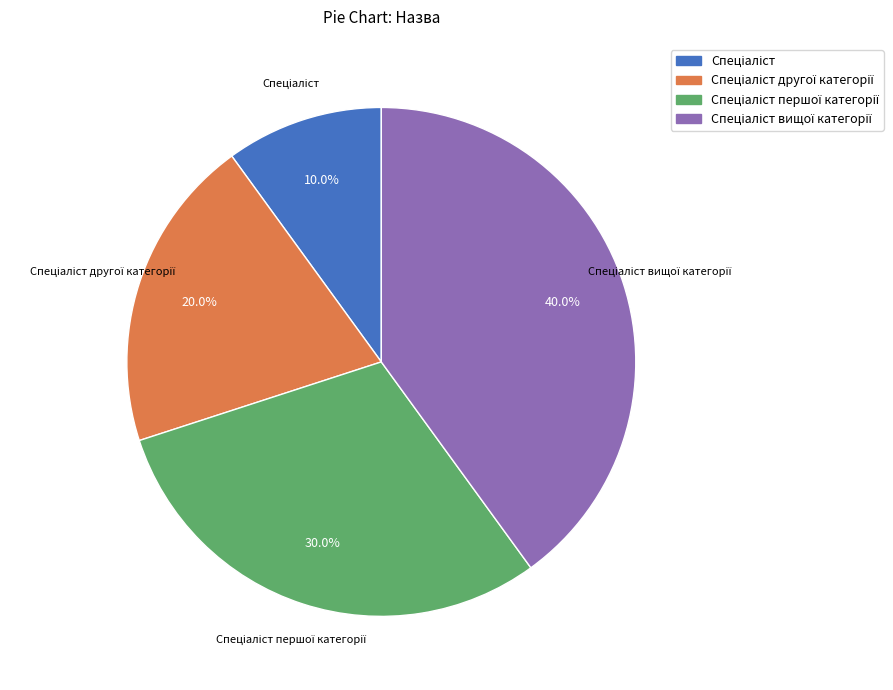

Is there a majority slice in this chart?

No